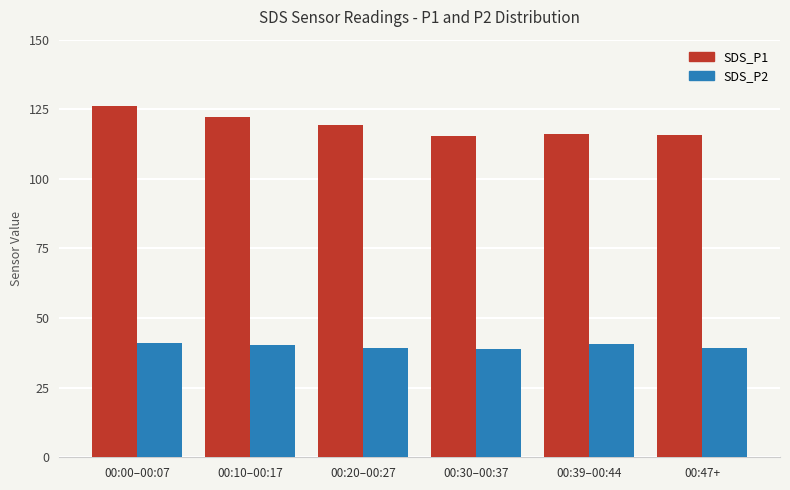

List the series in order of their overall mean, highest first.

SDS_P1, SDS_P2